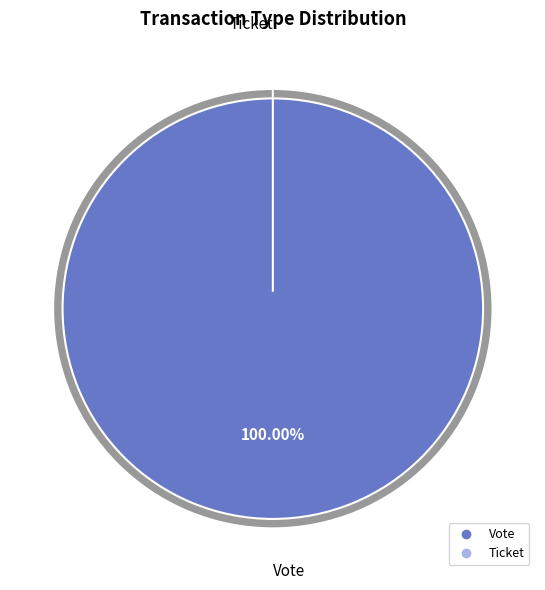

Does Ticket represent more than half of the total?

No